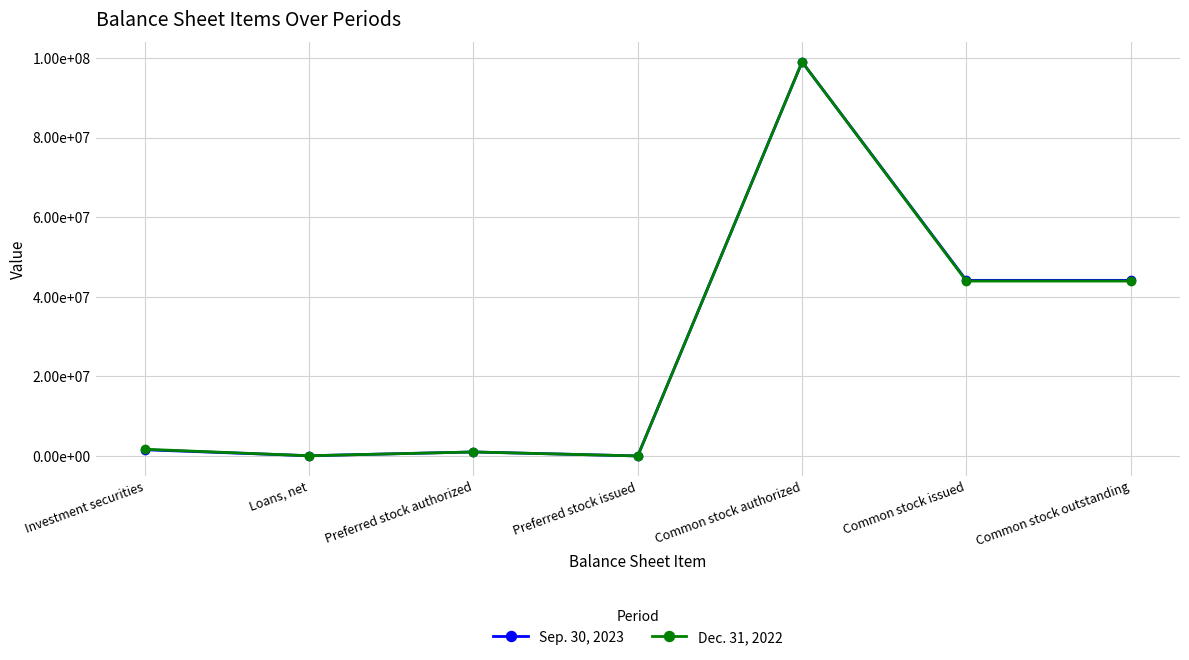

What are all the series names shown in the legend?

Sep. 30, 2023, Dec. 31, 2022